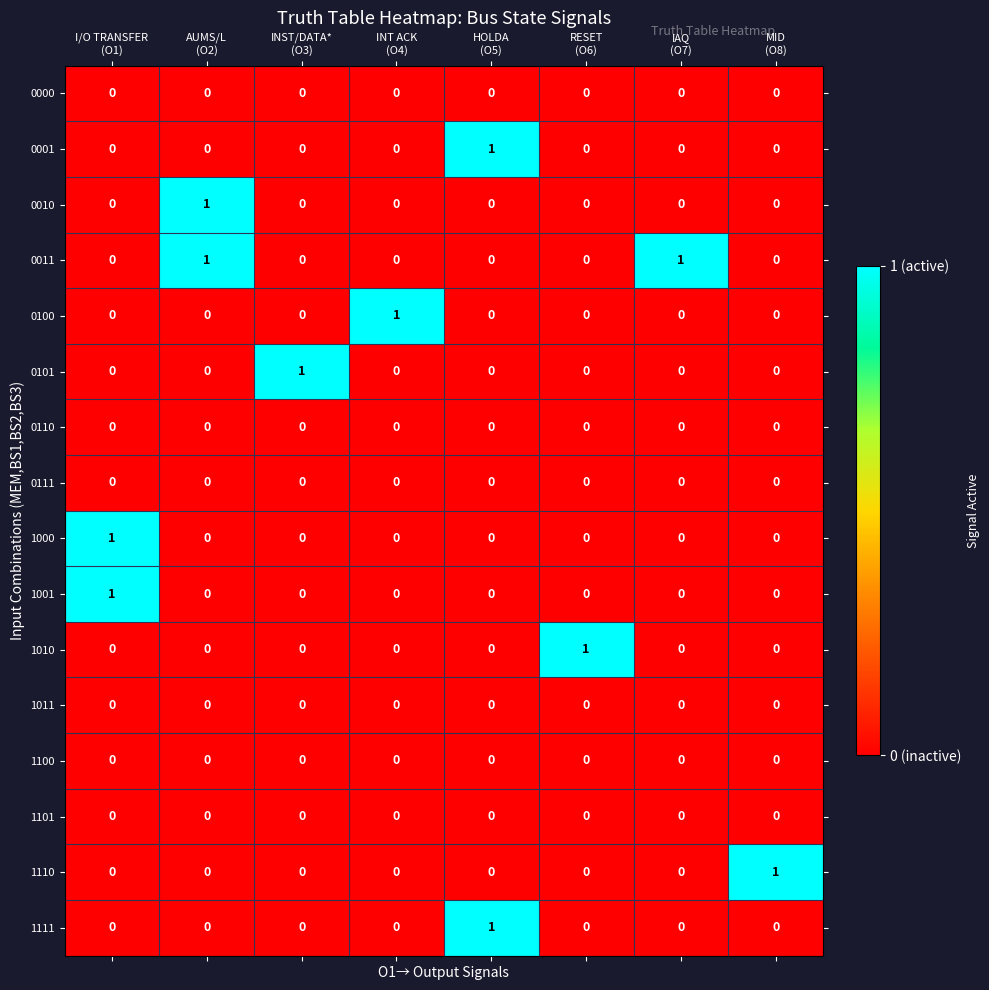

At how many categories does at least one series exceed 0?

8